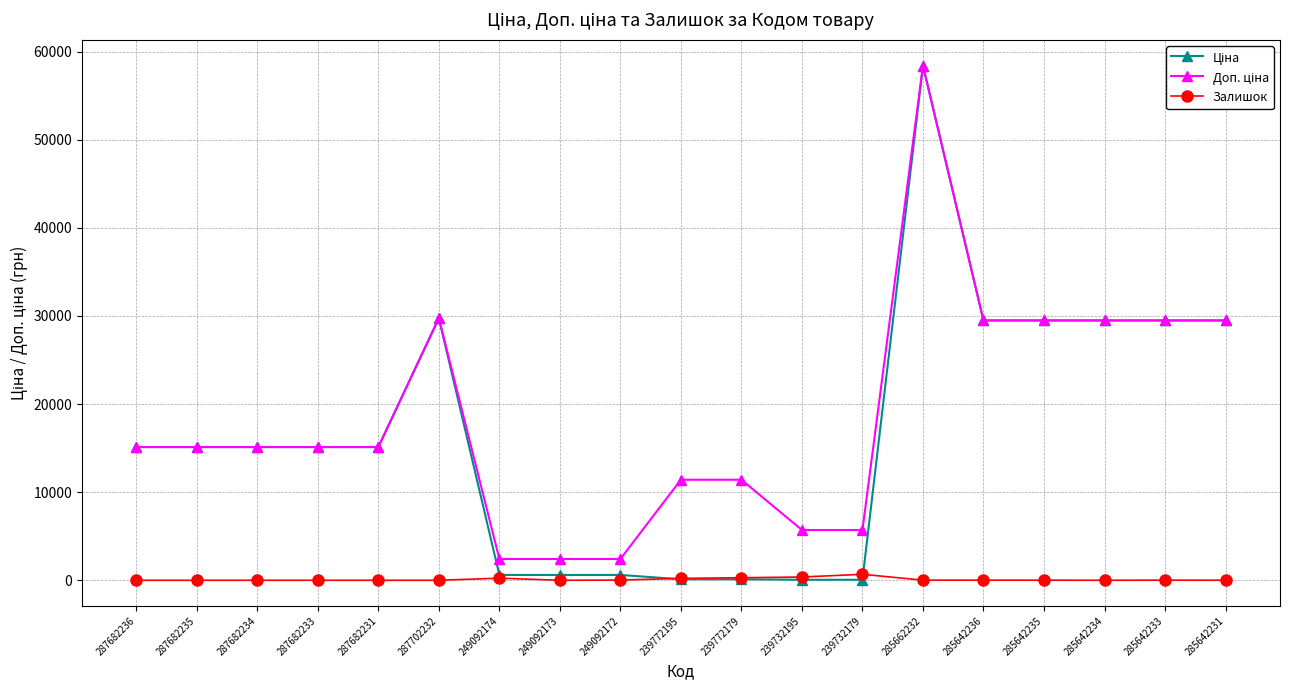

What is the total value across all series at 287682235?

30240.0